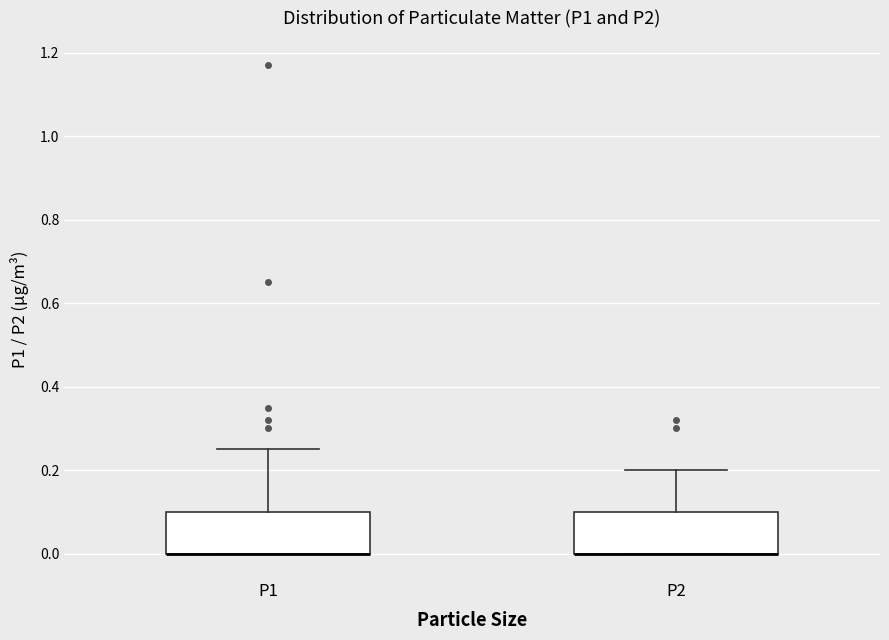

Where does the upper whisker of the box for P1 end on the y-axis? The values are not printed on the chart, so give them approximately, as read against the axis.

0.26